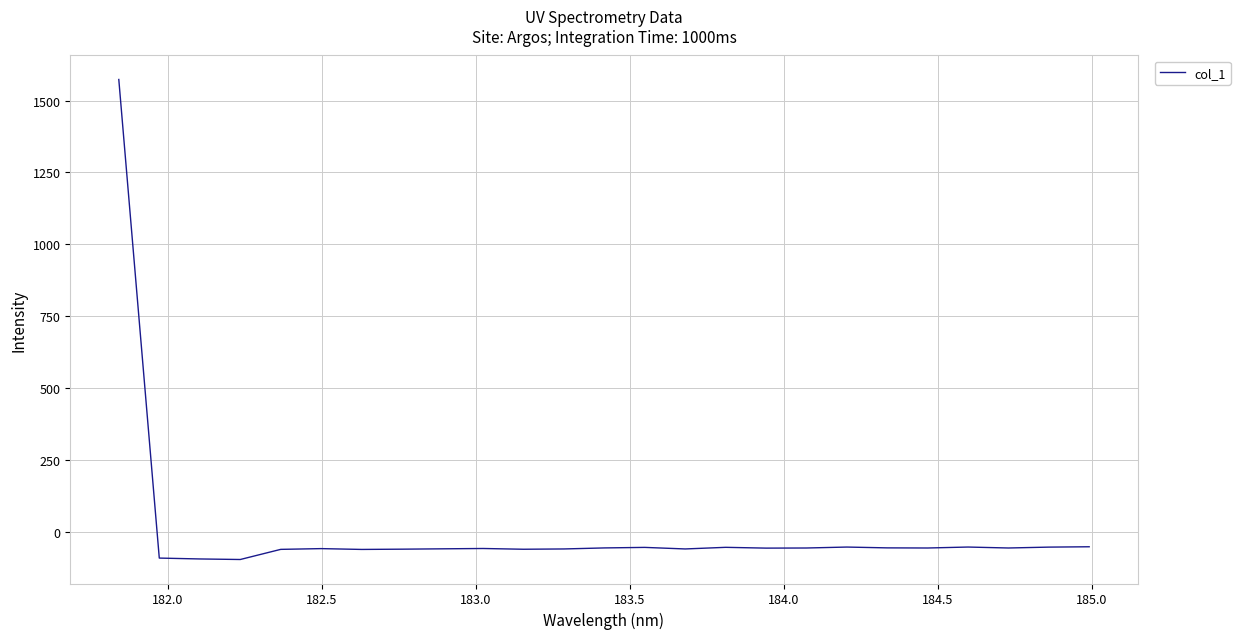

What is the difference between the maximum and minimum values?

1669.9